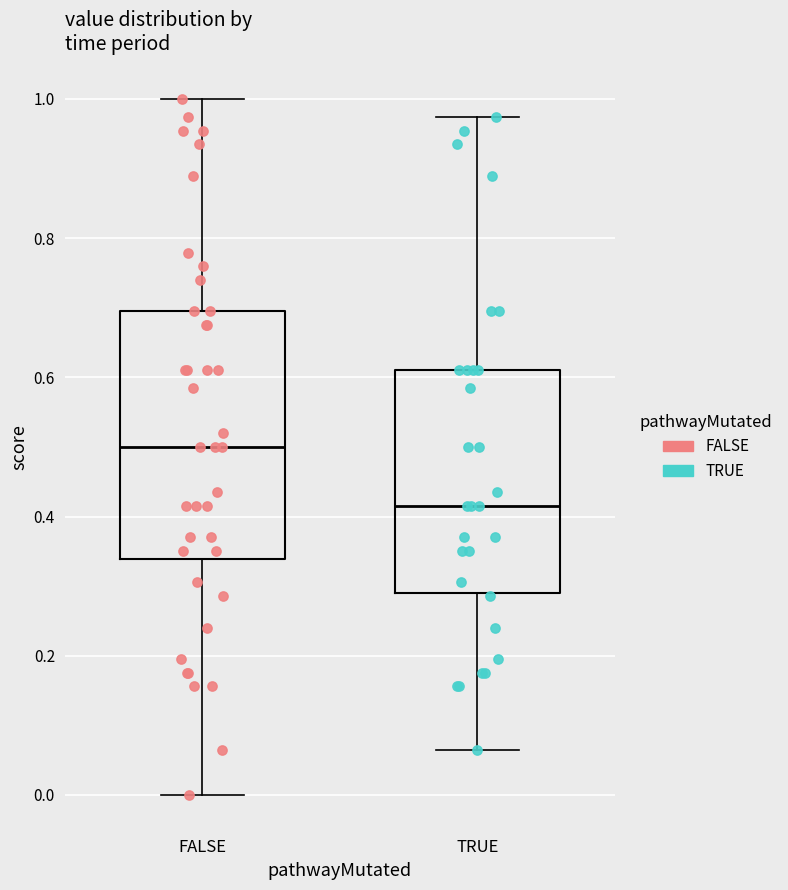

Reading left to right, transcribe this box plot: for each box, give where its median line is, the range the box spans, and where its two whiskers end, as read against the y-axis. The values are not printed on the chart, so give them approximately, as read against the axis.

FALSE: median 0.50, box 0.34 to 0.70, whiskers 0.00 to 1.00
TRUE: median 0.42, box 0.30 to 0.62, whiskers 0.06 to 0.98